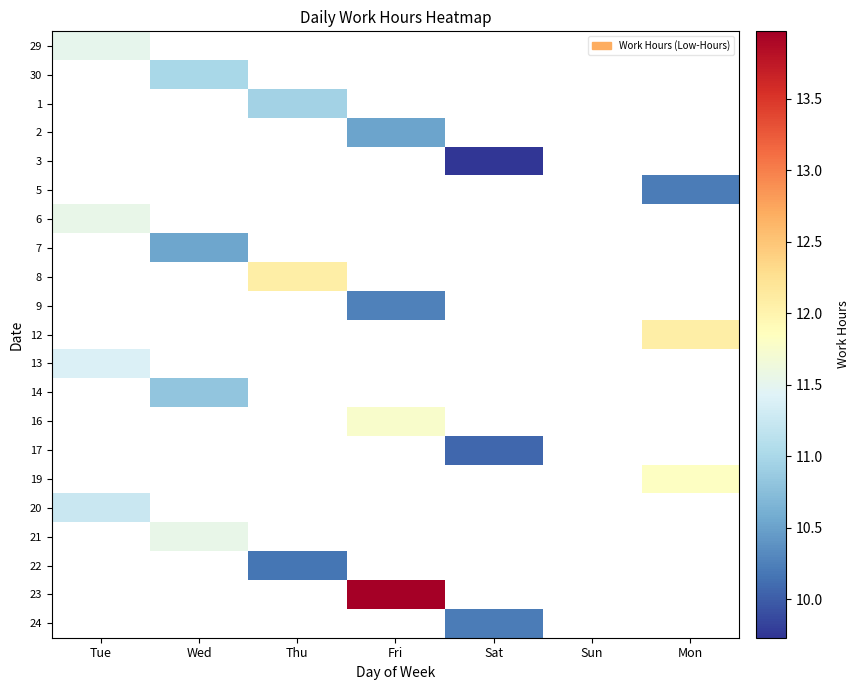

Which has a higher value, Fri or Thu?

Thu